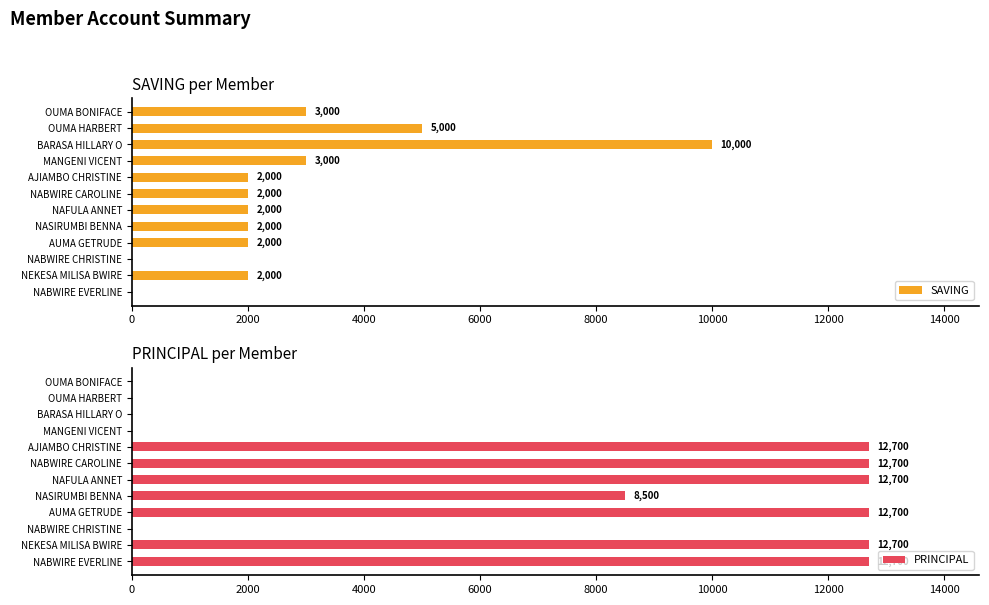

What is the maximum value for PRINCIPAL?

12700